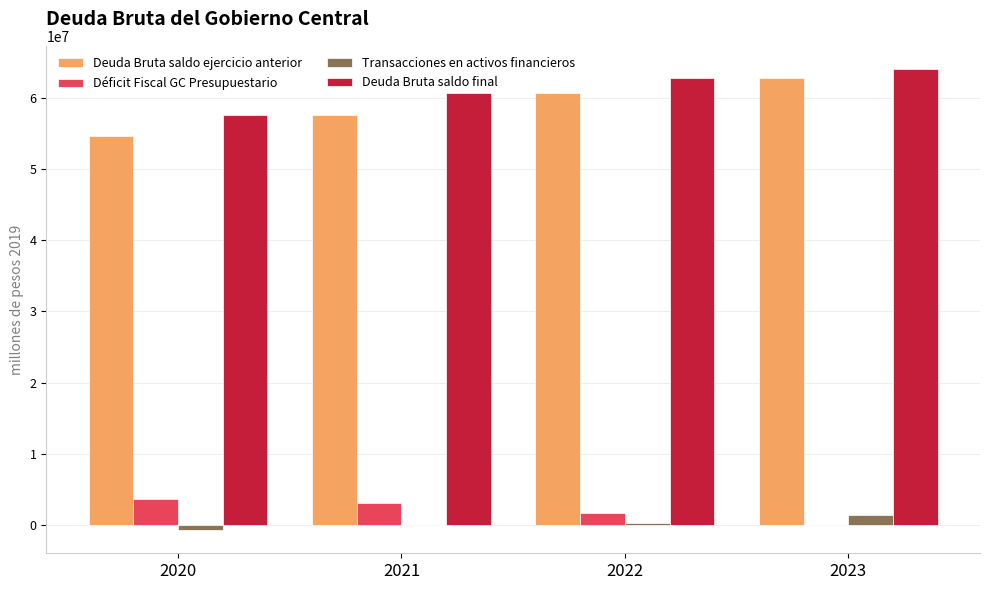

What value does the Deuda Bruta saldo ejercicio anterior series have at 2023?

62700229.5